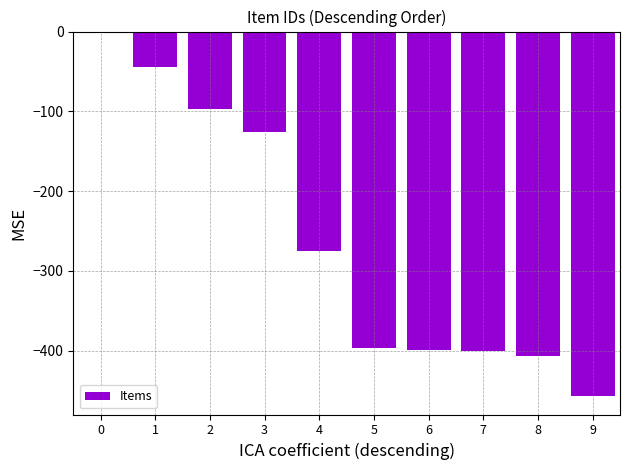

The value at 4 is -453. True or false?

False